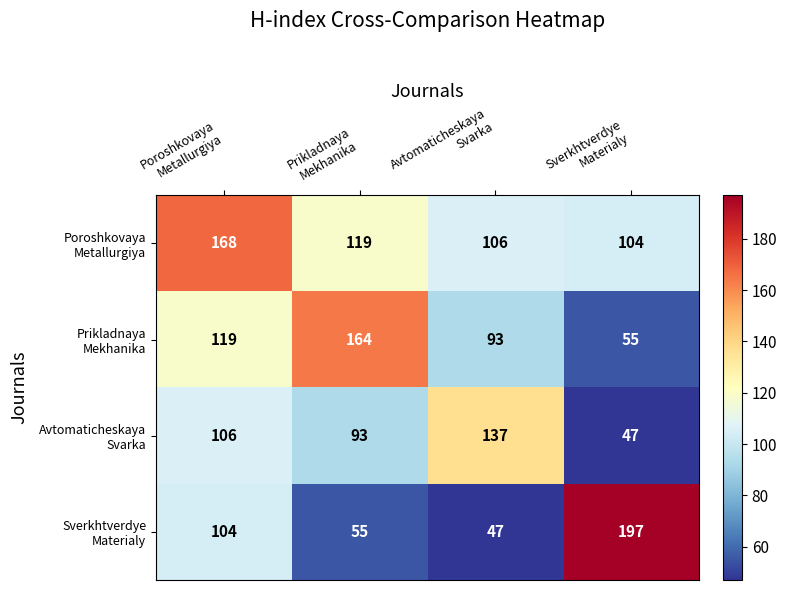

At how many categories does at least one series exceed 112?

4